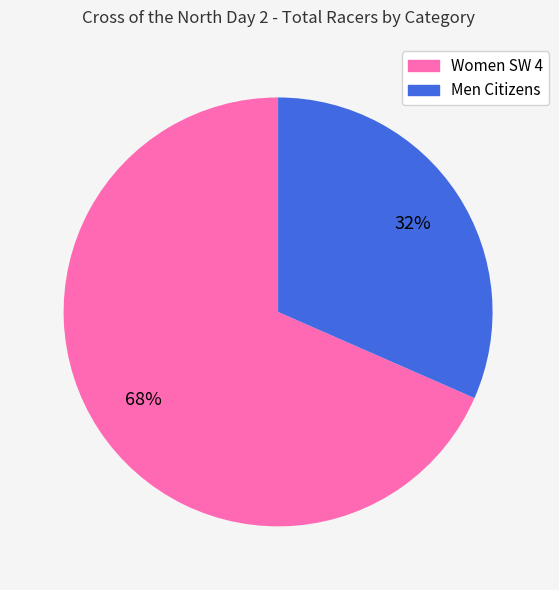

Is there any slice that represents more than half of the pie?

Yes